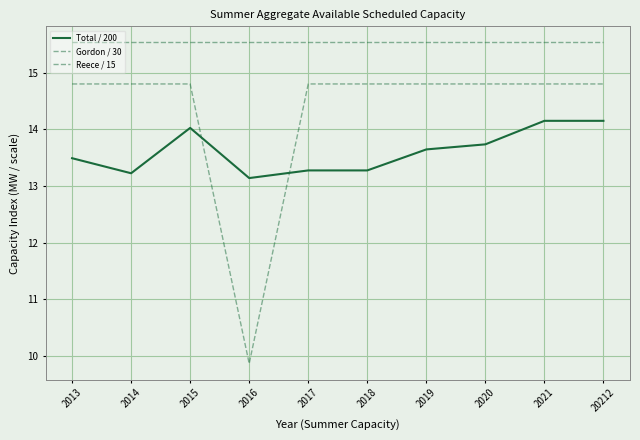

What is the difference between the highest and lowest values at 2021?

1.4